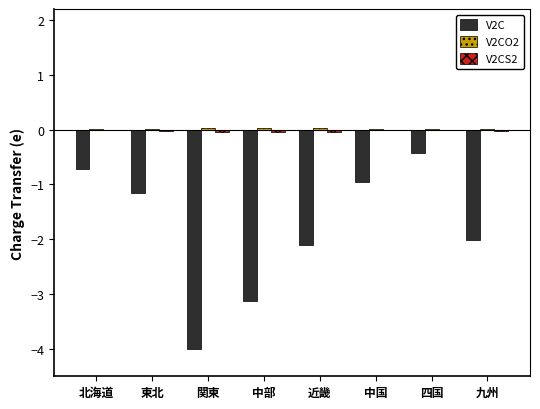

Is it true that V2C equals -0.2 at 北海道?

False